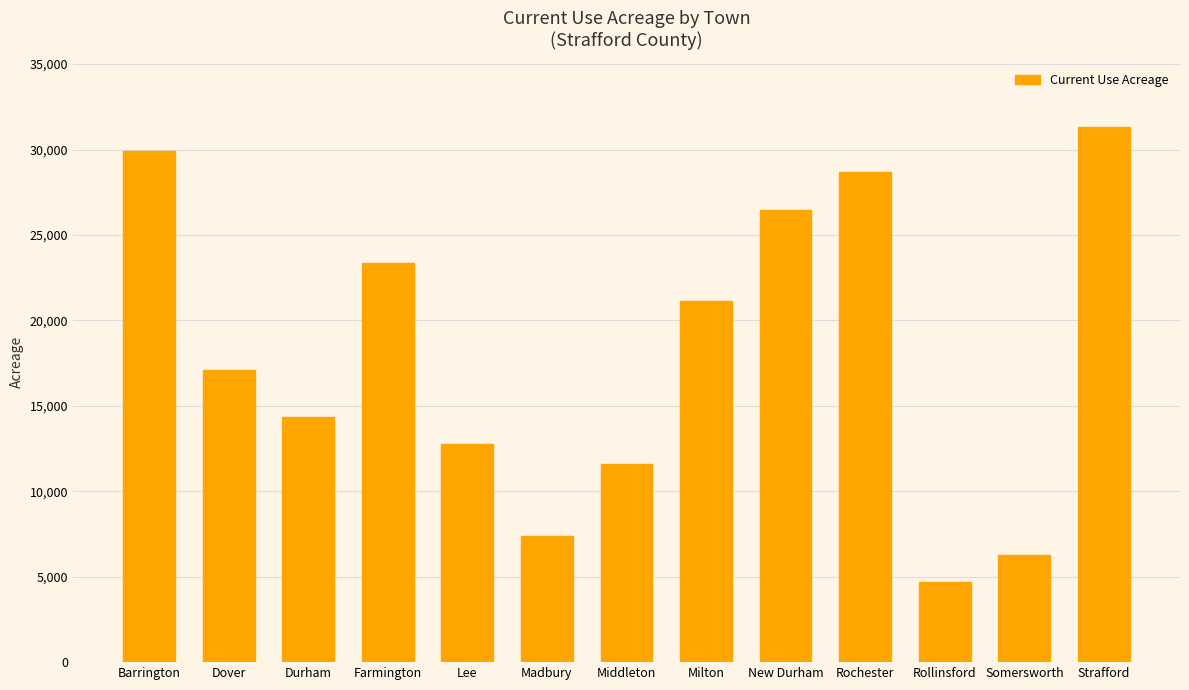

What is the average value?

18084.1